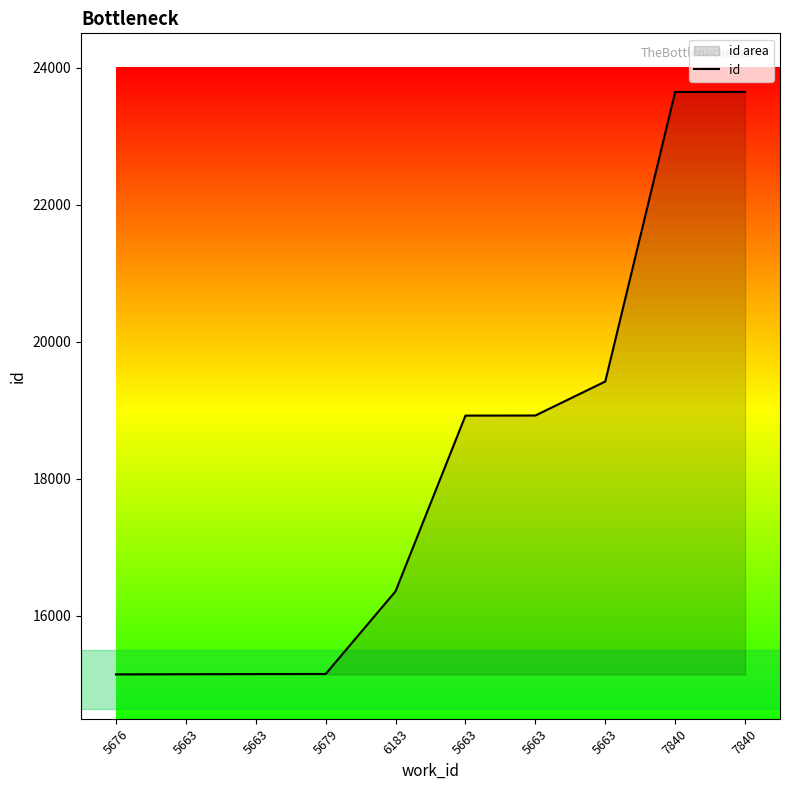

How many lines are shown in the chart?

1